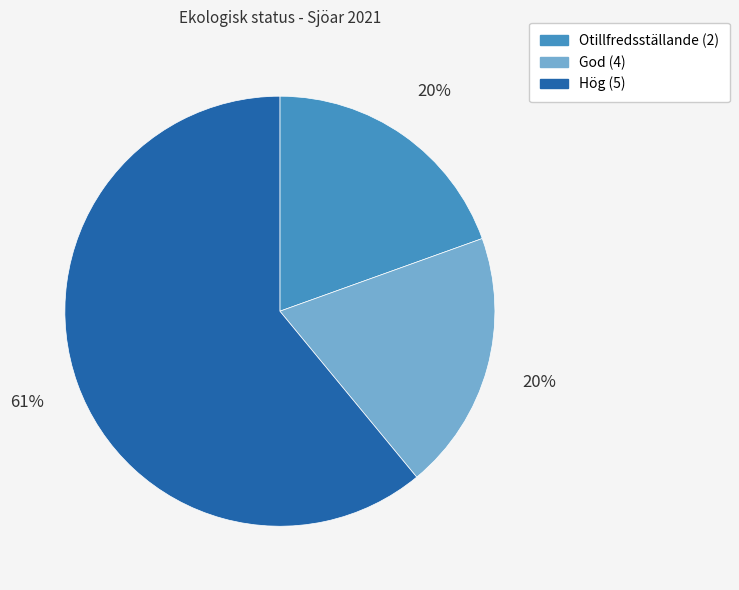

Is it true that Otillfredsställande (2) is 20% of the pie?

True